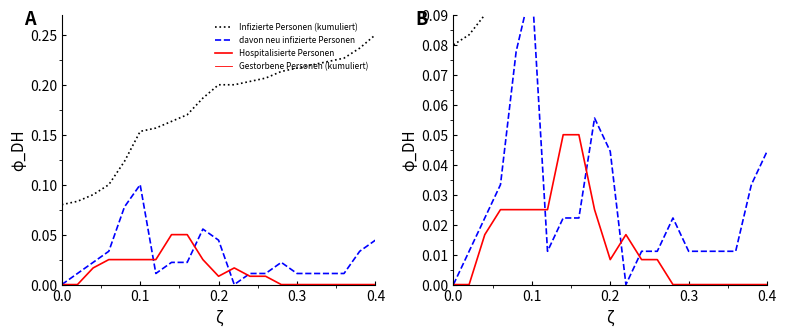

True or false: Hospitalisierte Personen has a value of 0.0 at 18.

False